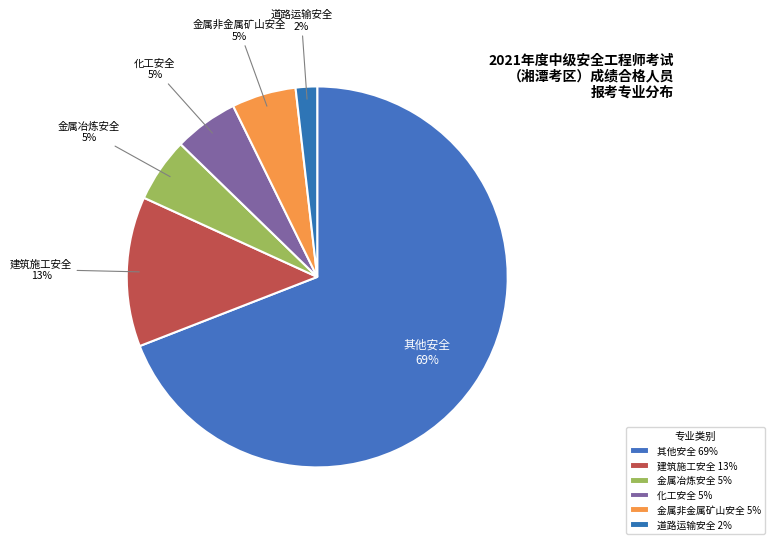

Is there a majority slice in this chart?

Yes